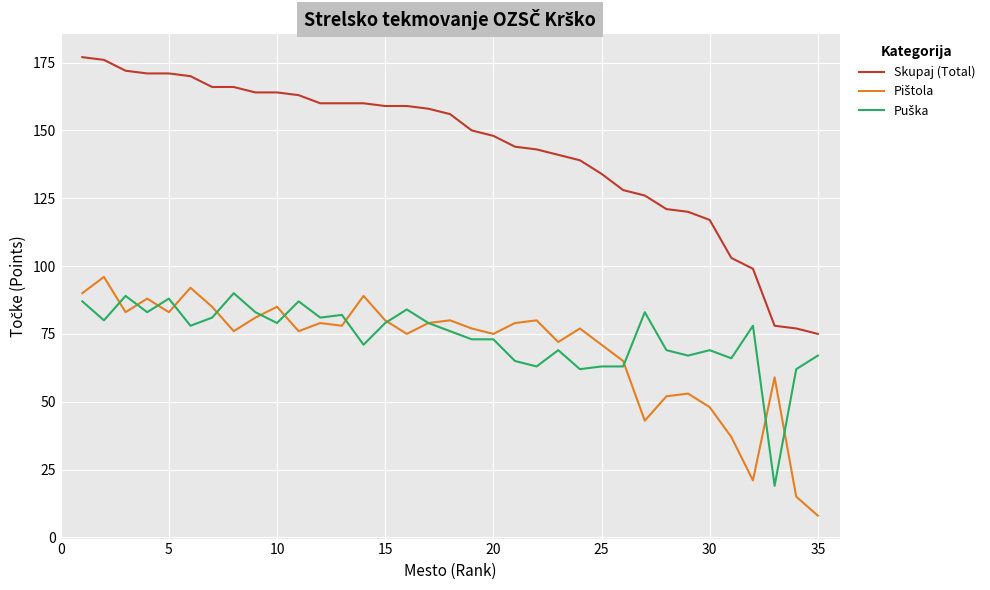

Which series has the widest spread of values?

Skupaj (Total)